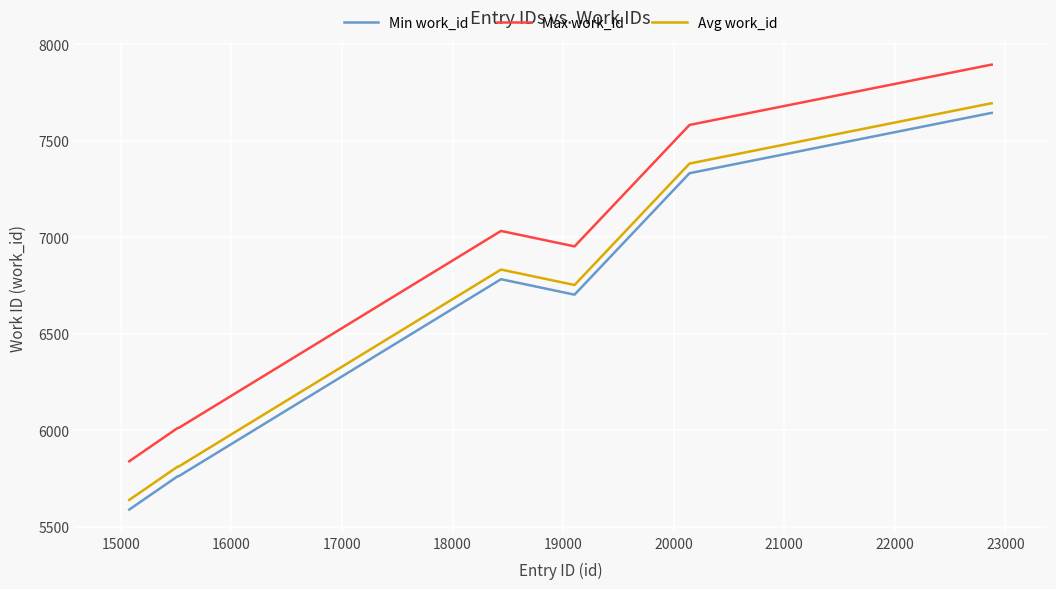

What is the smallest value displayed?

5590